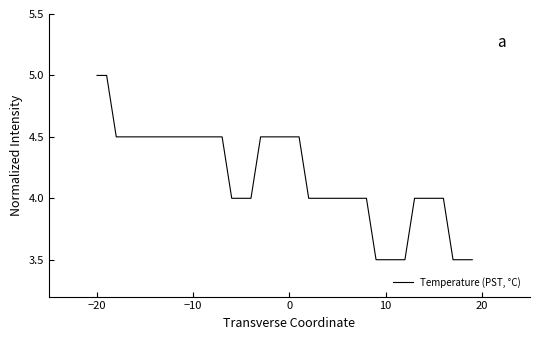

What is the smallest value displayed?

3.5